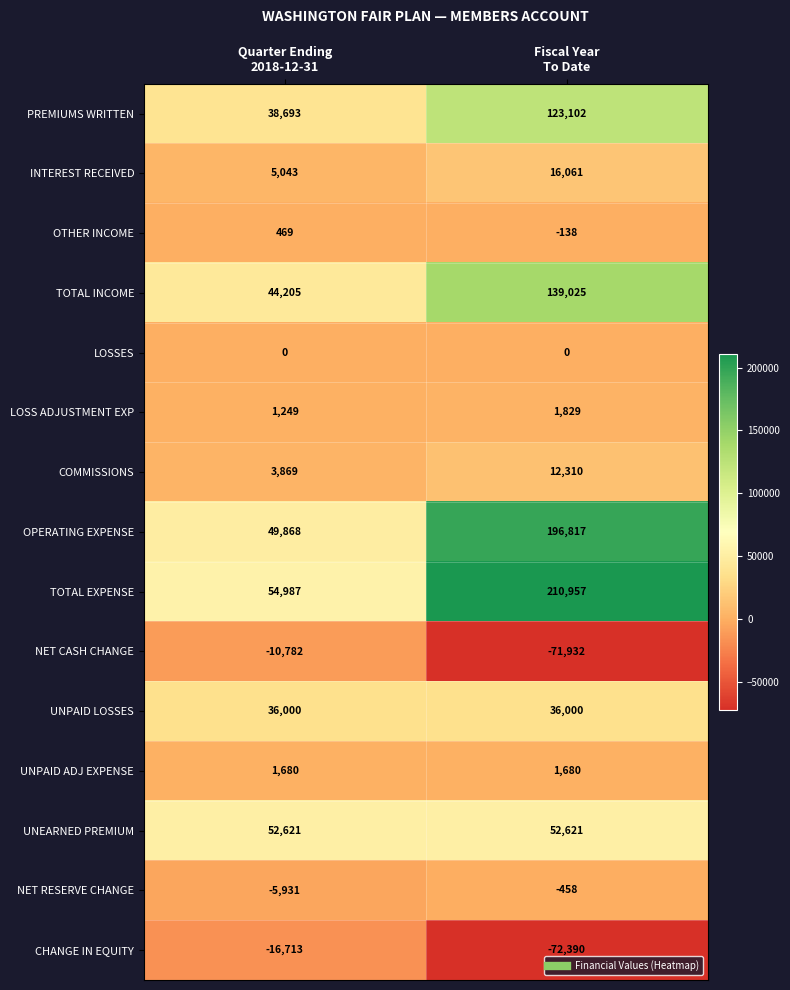

What is the sum of all LOSS ADJUSTMENT EXP values?

3078